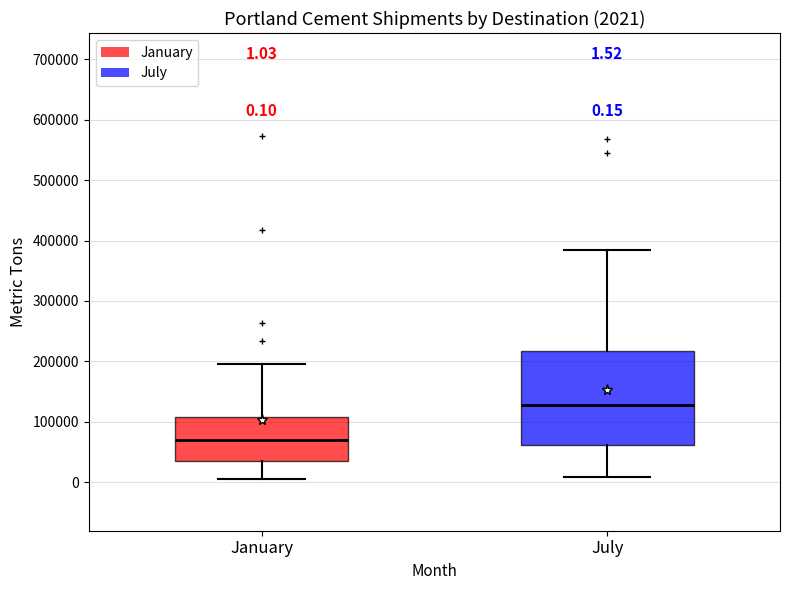

Which box is the tallest, from its lower edge to its upper edge?

July